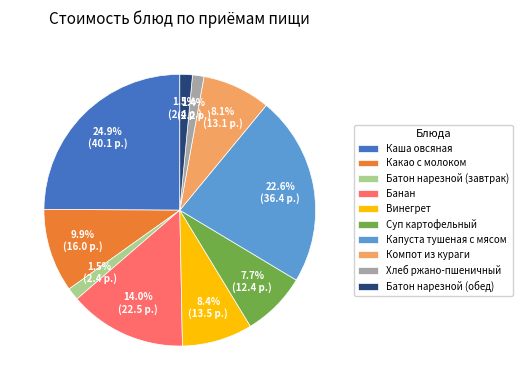

What is the largest slice in the pie chart?

Каша овсяная